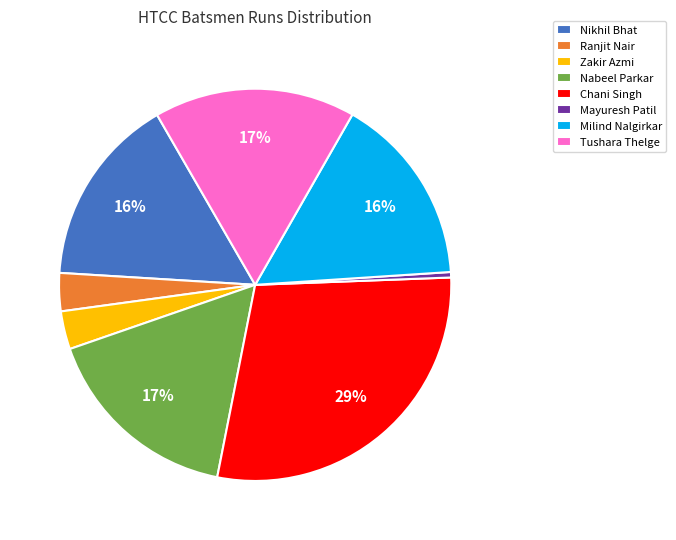

What percentage is the Milind Nalgirkar slice, to the nearest percent?

16%